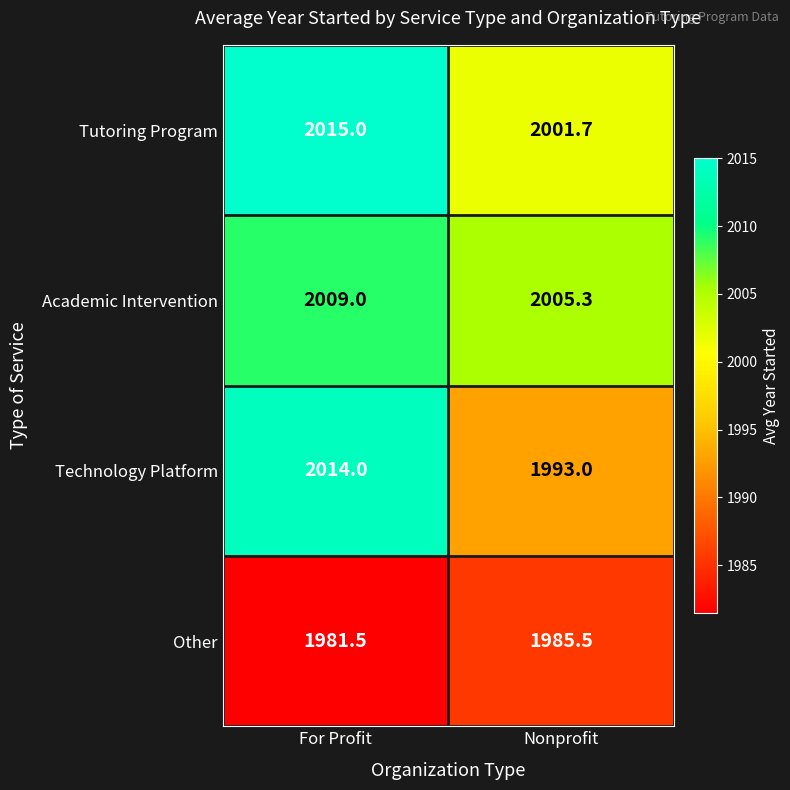

Which label corresponds to the largest value in the chart?

For Profit